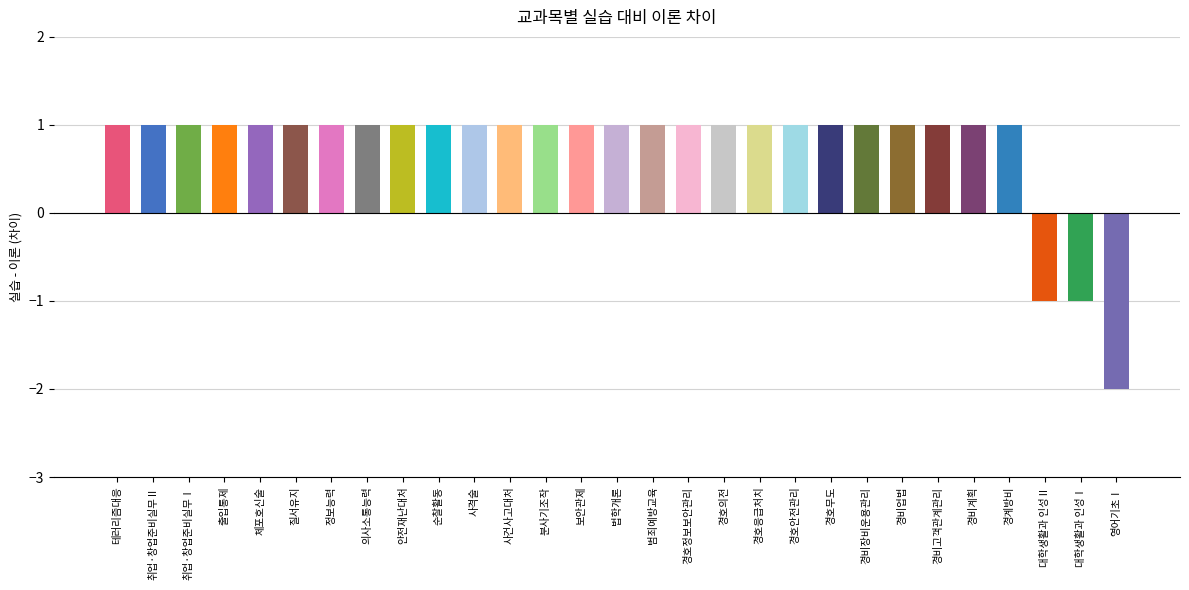

How many bars are there in total?

29